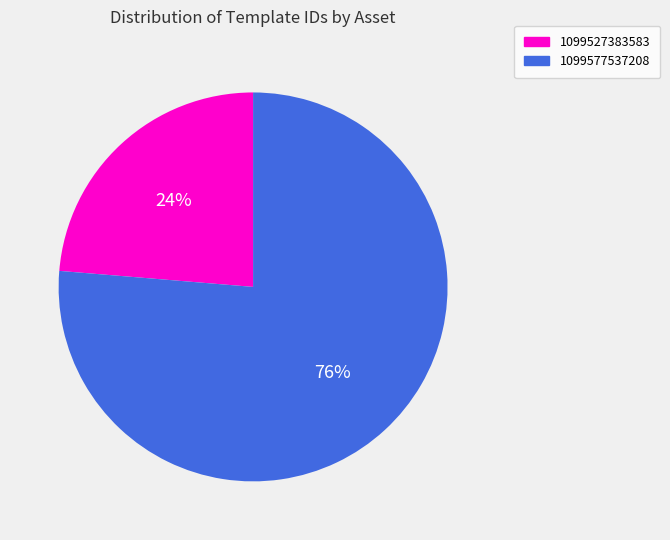

Which slice represents more than half of the pie?

1099577537208